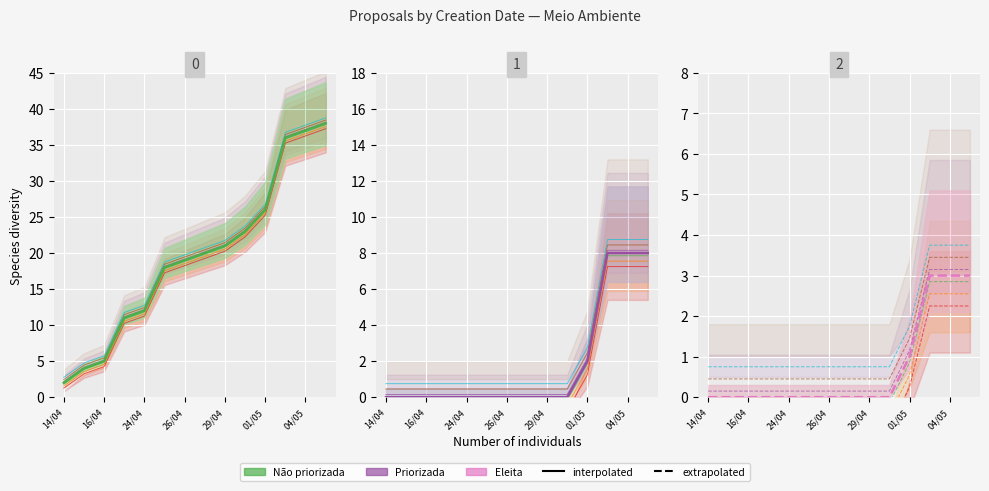

True or false: series_4 and series_1 intersect in this chart.

False